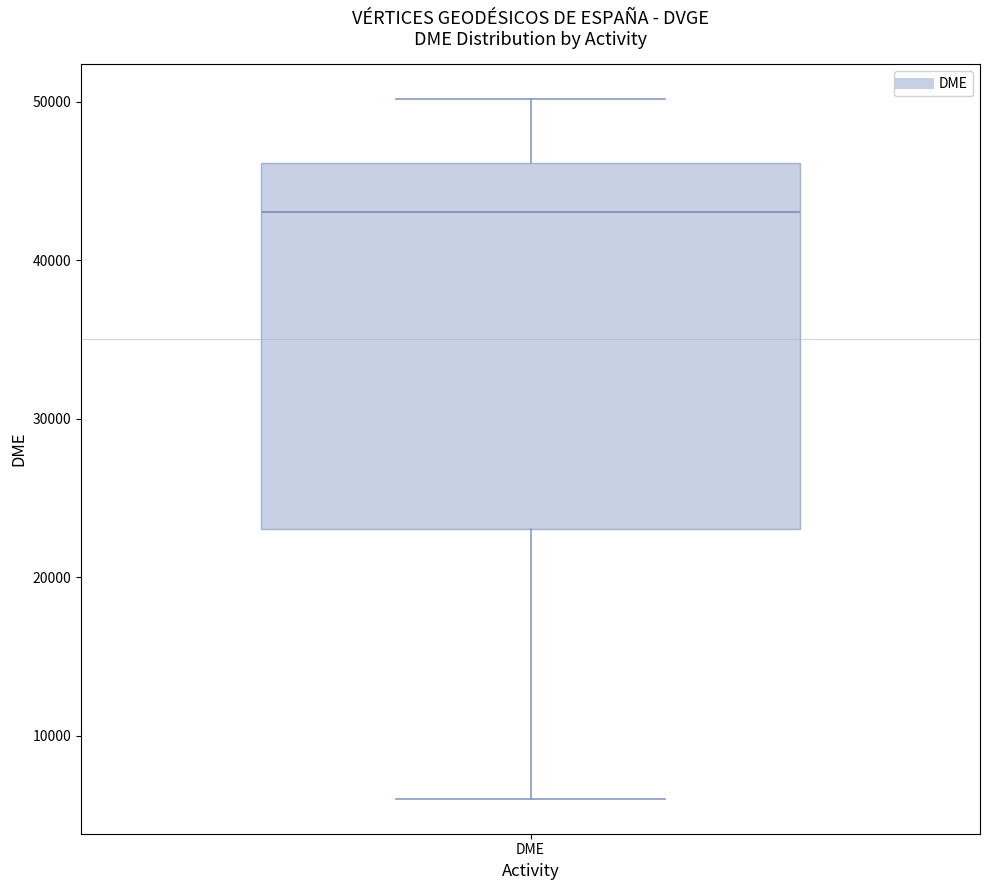

Transcribe this box plot: give where the median line is, the range the box spans, and where the two whiskers end, as read against the y-axis. The values are not printed on the chart, so give them approximately, as read against the axis.

median 43000, box 23000 to 46000, whiskers 6000 to 50000